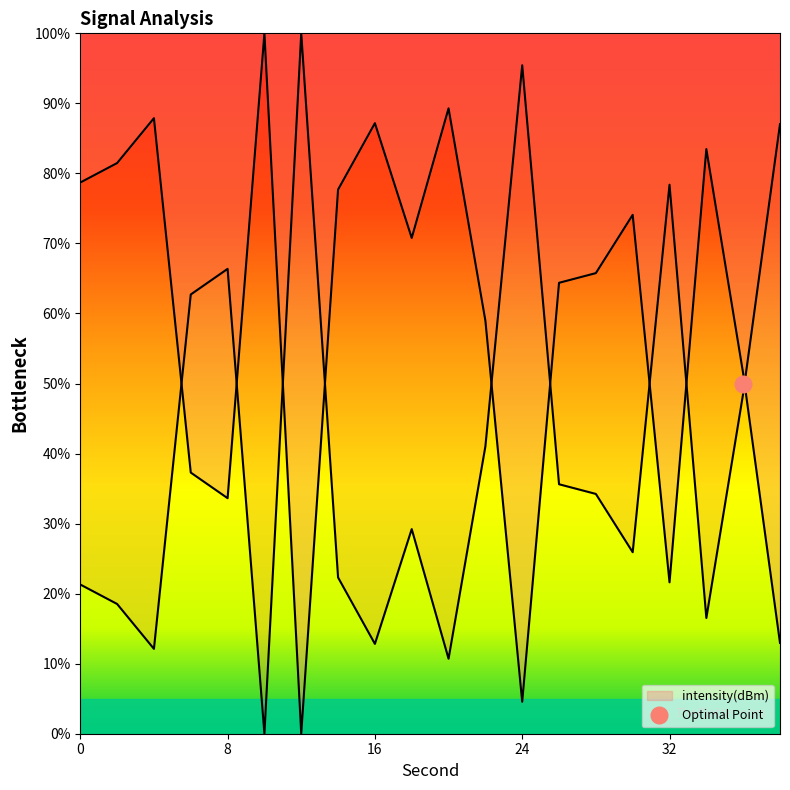

At which category does the data reach its first local valley?

8